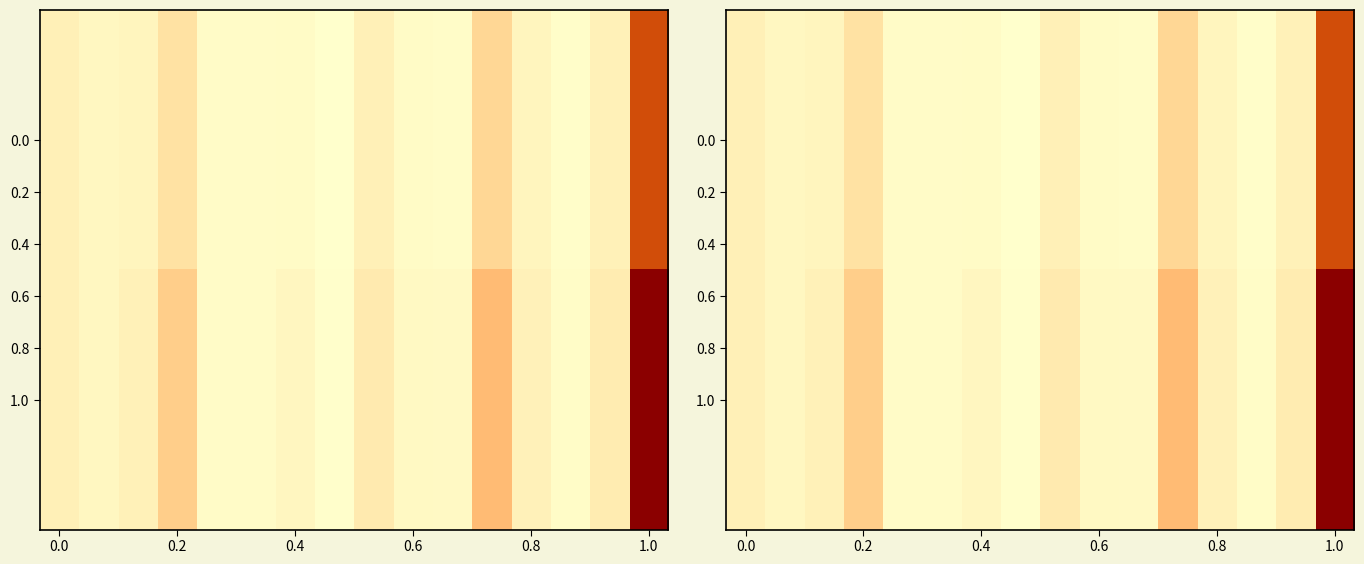

True or false: 1.0 has a value of 90.6 at 0.0.

False